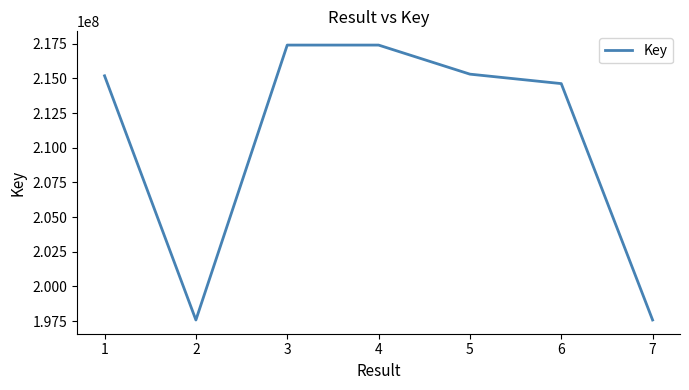

What is the ratio of the value at 5 to the value at 3?

1.0